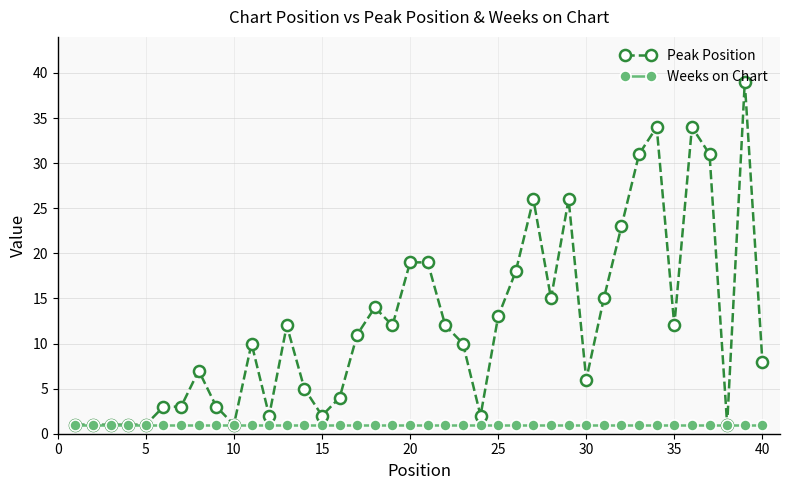

List the series in order of their peak value, lowest first.

Weeks on Chart, Peak Position